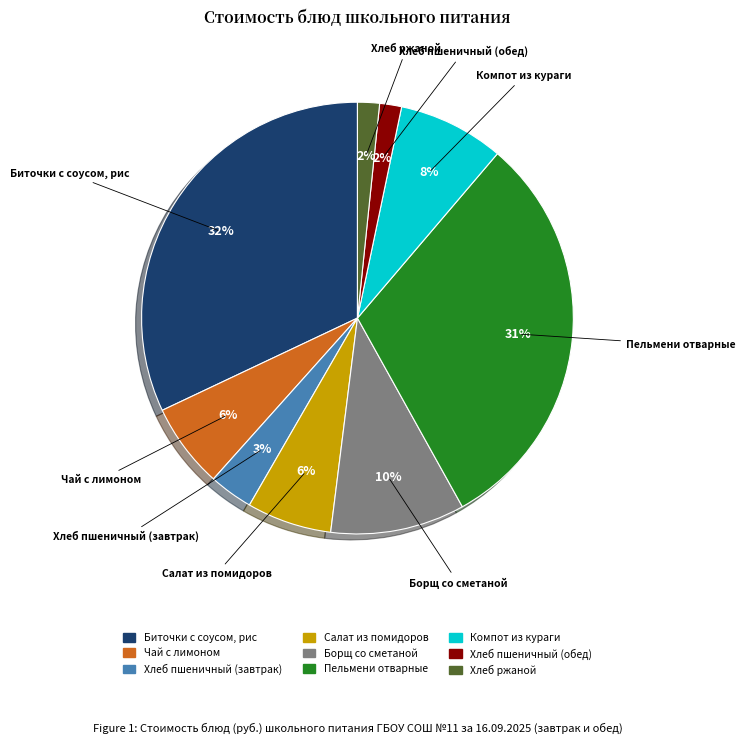

Is there any slice that represents more than half of the pie?

No